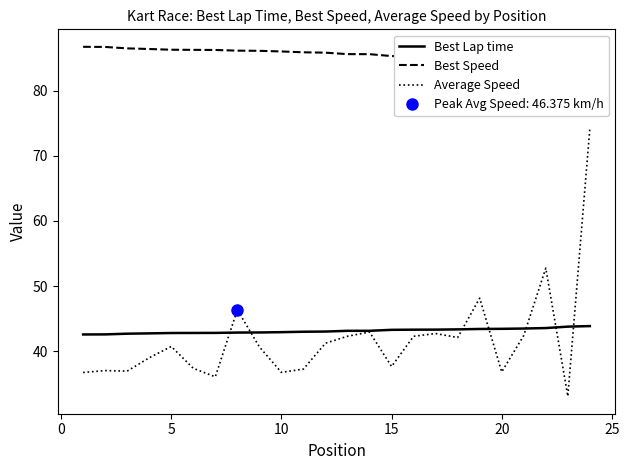

In Average Speed, how many points are higher than both neighbors (excluding endpoints)?

7